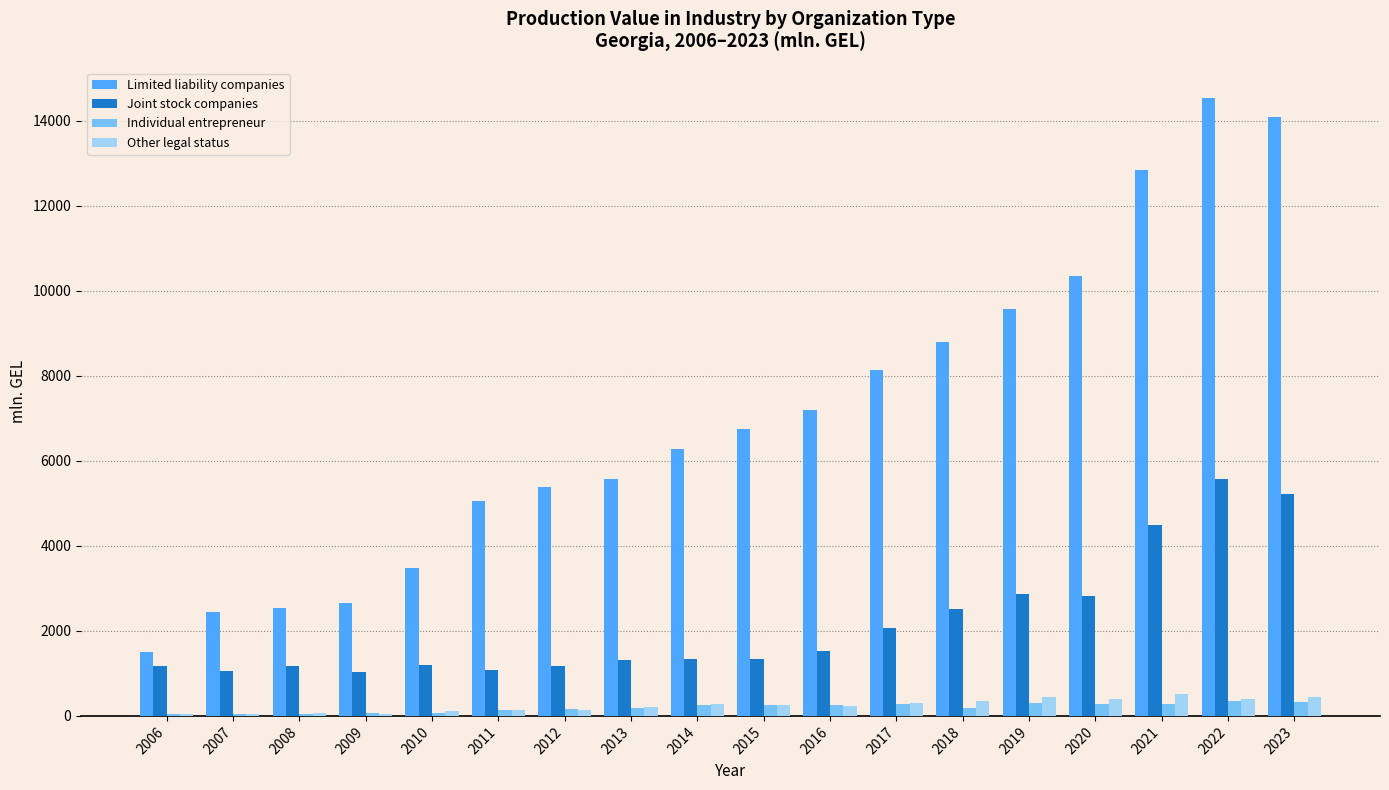

The Other legal status series shows 52.2 at 2006. True or false?

True